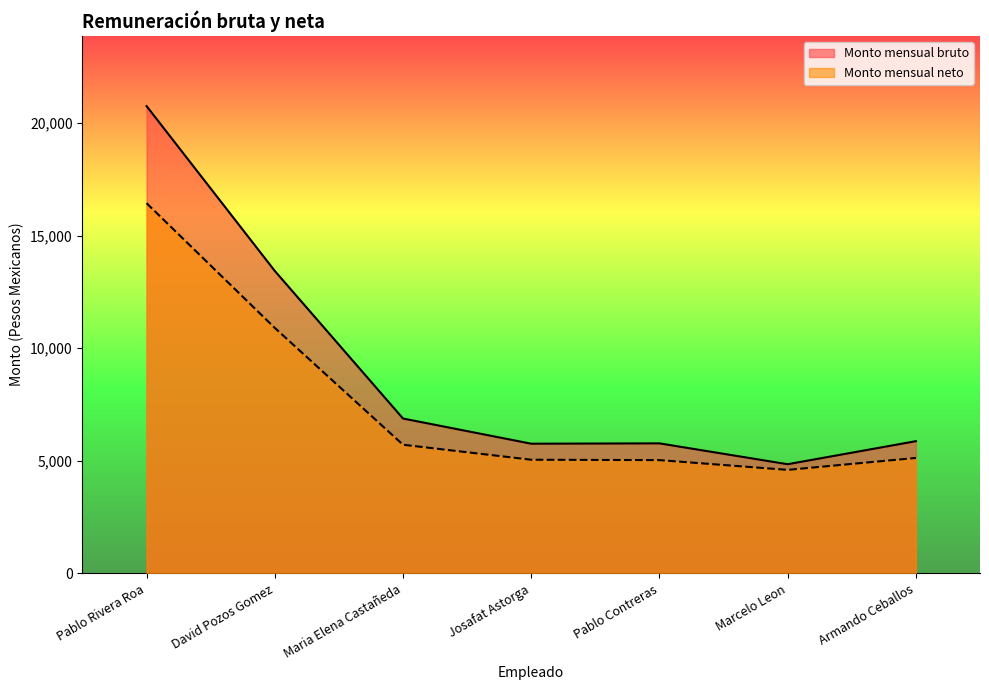

Which has a higher value, Pablo Rivera Roa or David Pozos Gomez?

Pablo Rivera Roa